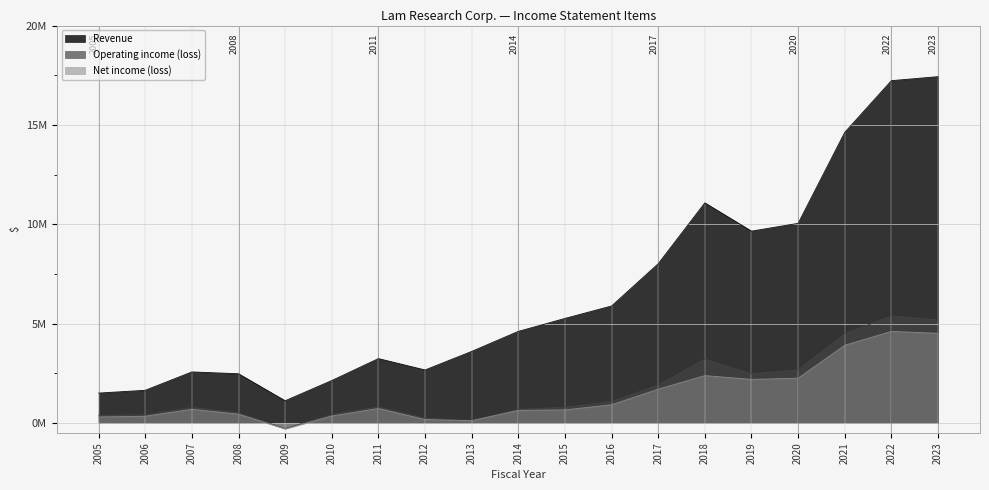

The value of Revenue at 2022 is 27450422. True or false?

False